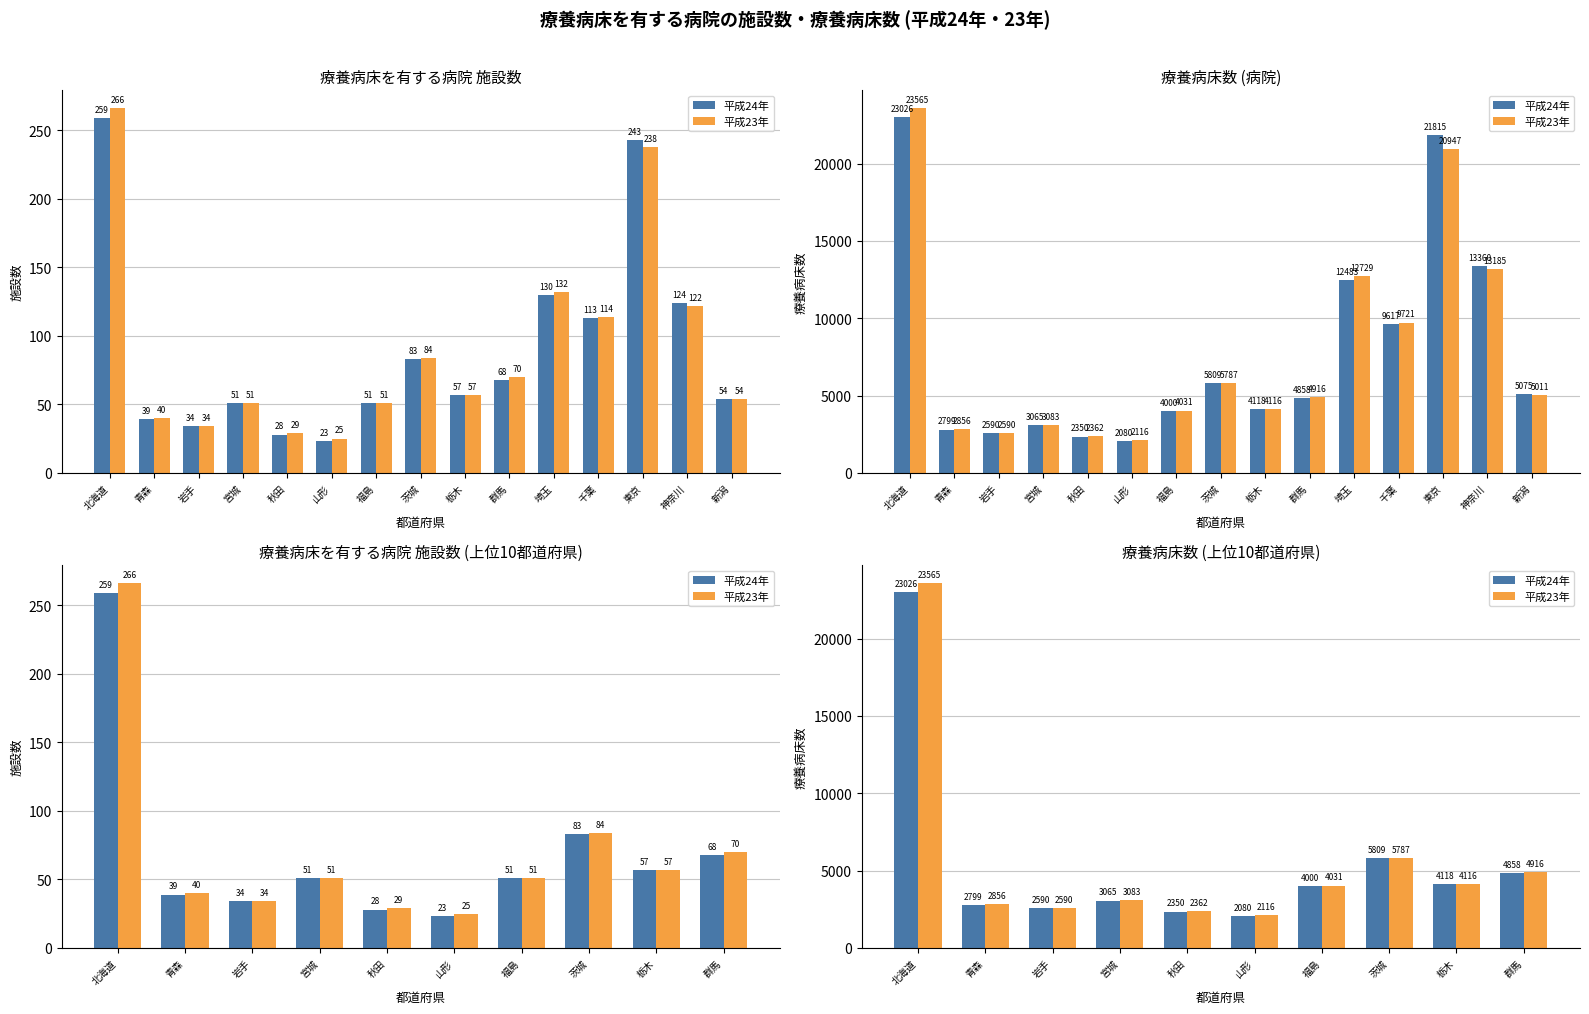

What is the value of the 平成23年 bar at the 5th from the left?

2362